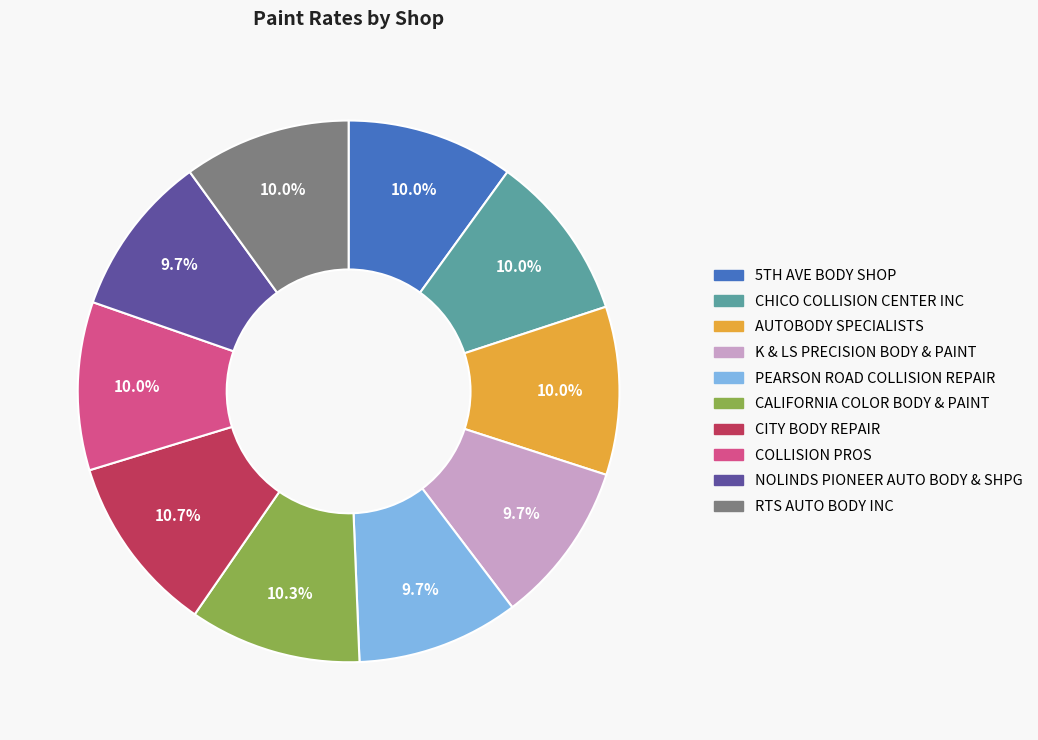

How much of the chart is everything except K & LS PRECISION BODY & PAINT?

90.3%